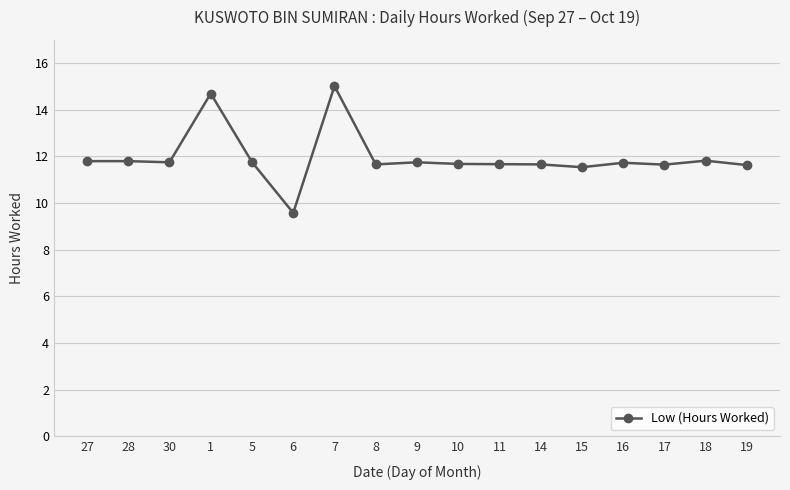

The chart shows a value of 11.7 at 10. True or false?

True